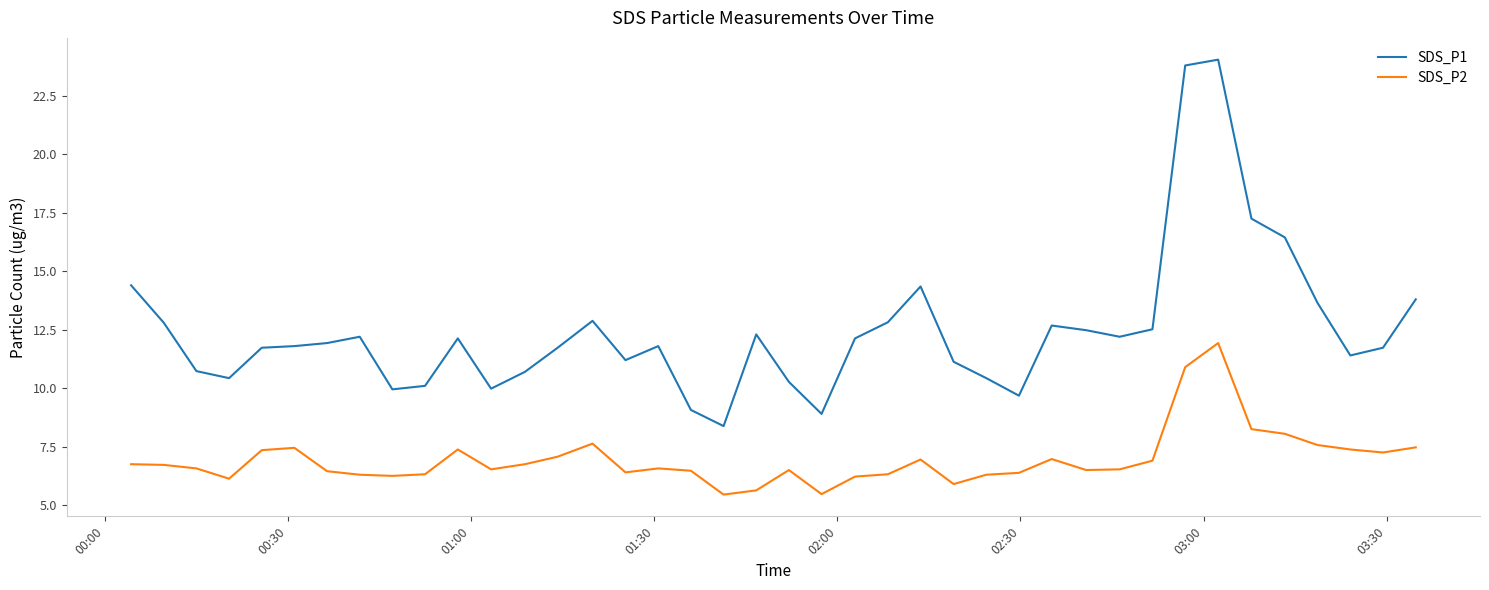

What is the smallest value displayed?

5.5